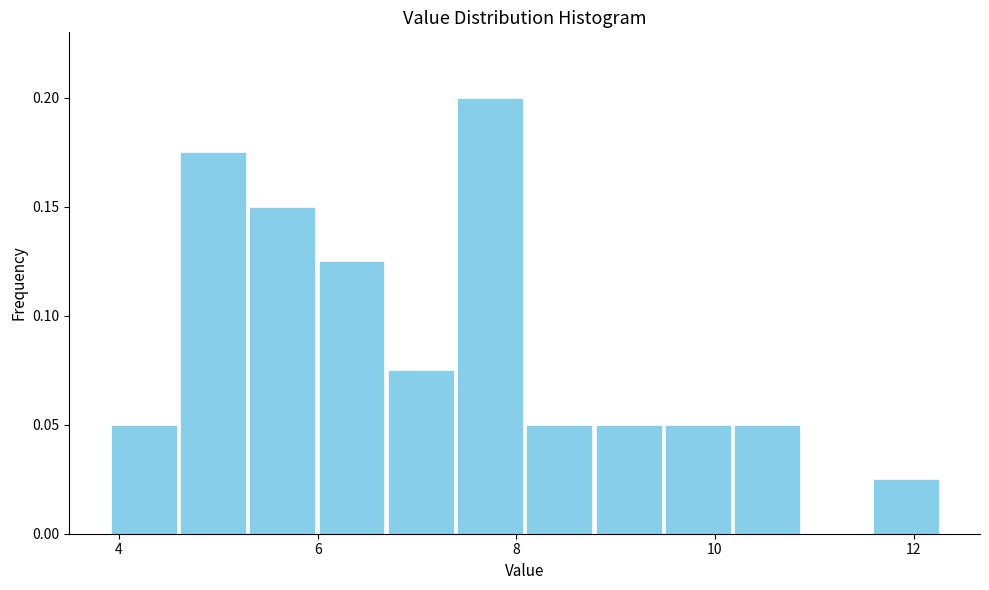

Around what value on the x-axis is the tallest bar? Give the approximate position of its centre, as read against the axis.

7.8